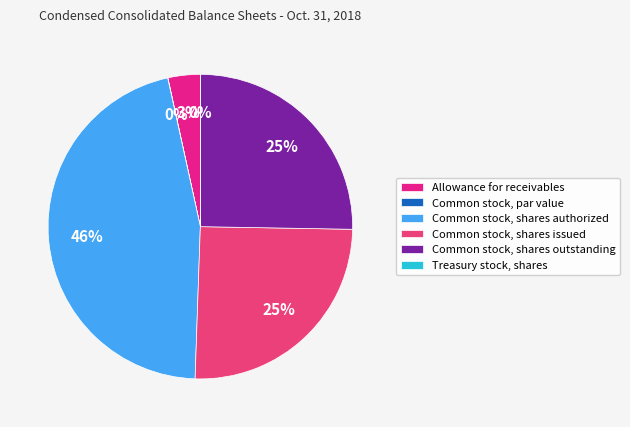

Is Allowance for receivables the majority of the pie?

No